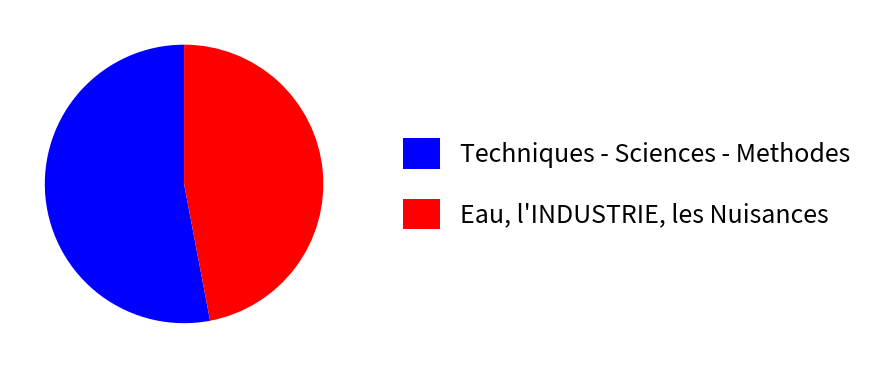

True or false: Eau, l'INDUSTRIE, les Nuisances accounts for 47% of the total.

True